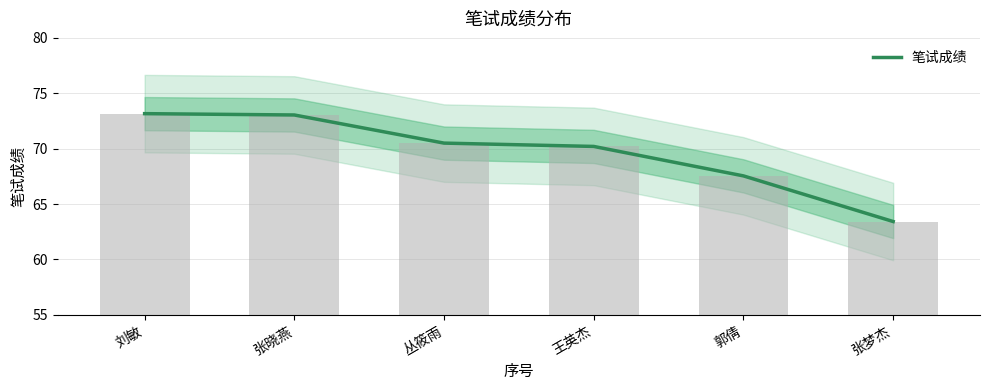

How many data points are less than 70?

2